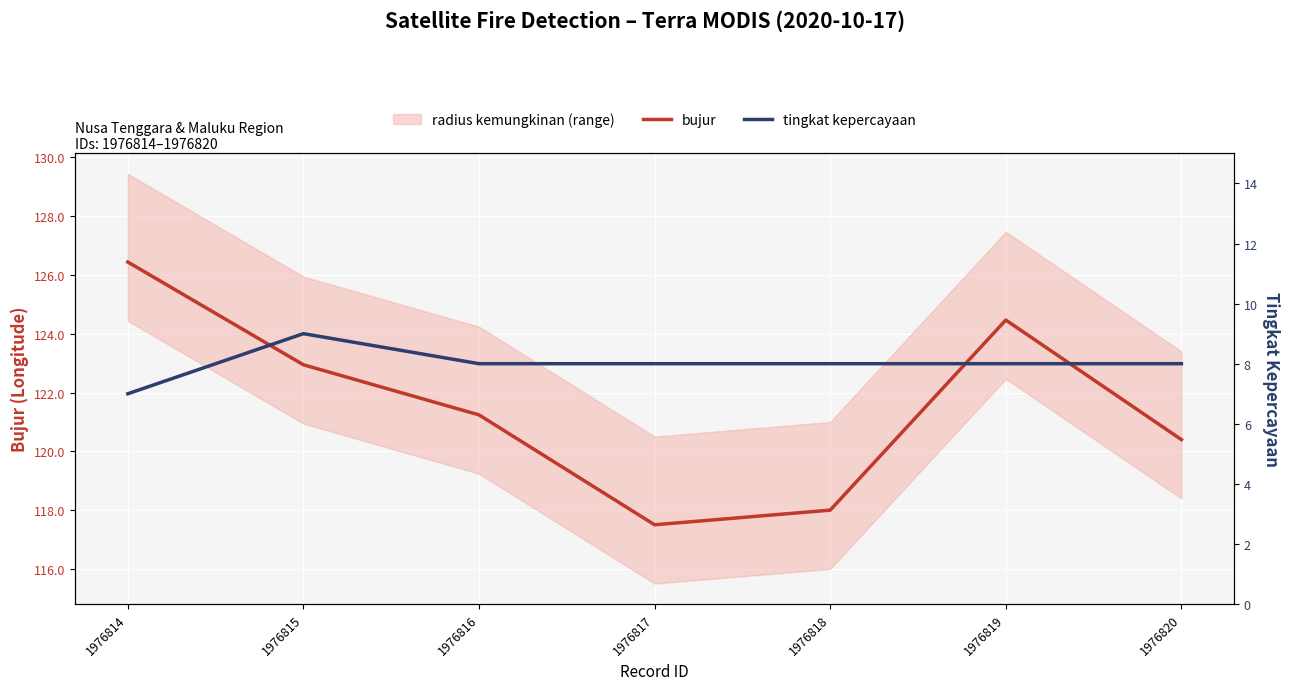

Reading right to left, list all the values displayed in this chart.

bujur: 1976820=120.4	1976819=124.5	1976818=118.0	1976817=117.5	1976816=121.2	1976815=122.9	1976814=126.4
tingkat kepercayaan: 1976820=8.0	1976819=8.0	1976818=8.0	1976817=8.0	1976816=8.0	1976815=9.0	1976814=7.0